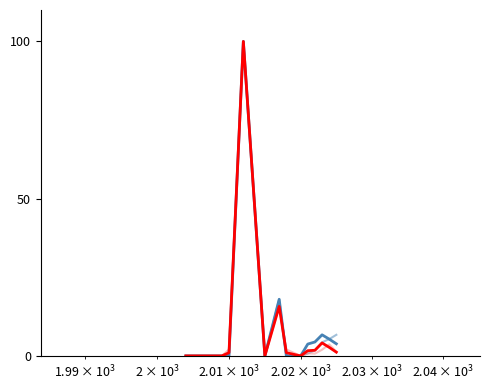

Is this an area chart (filled region under the line)?

No